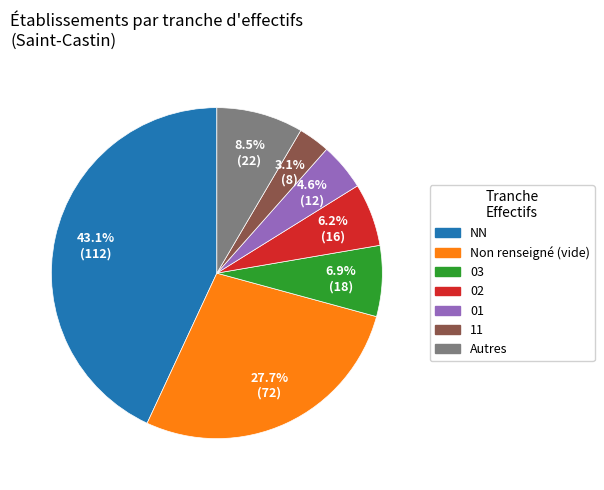

Is there any slice that represents more than half of the pie?

No